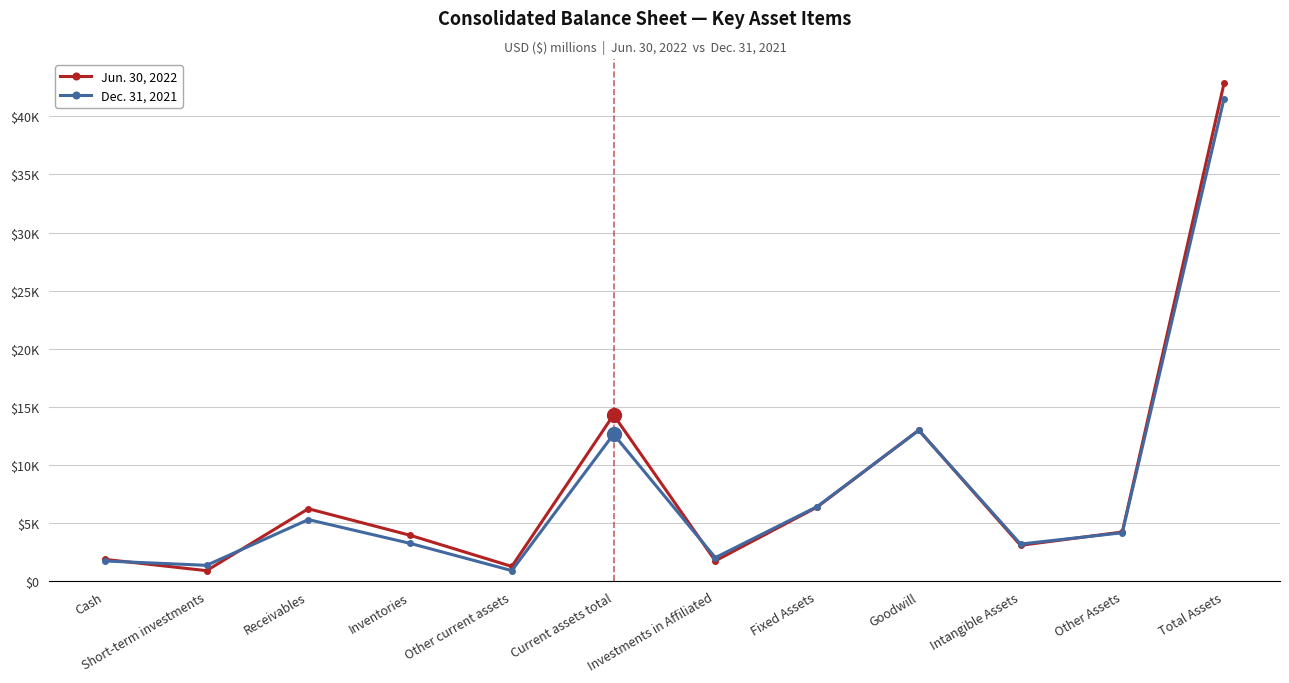

What is the total value across all series at Cash?

3650